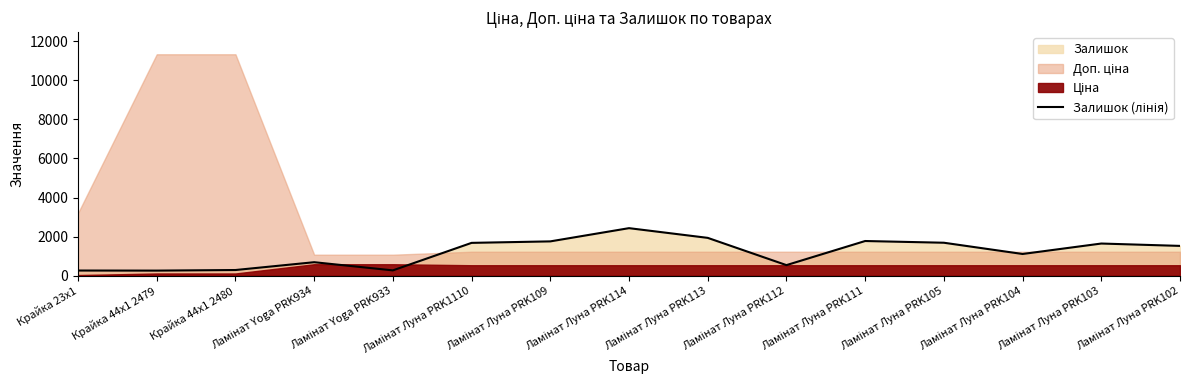

What is the sum of the values at Крайка 44x1 2480 and Ламінат Луна PRK1110?

1970